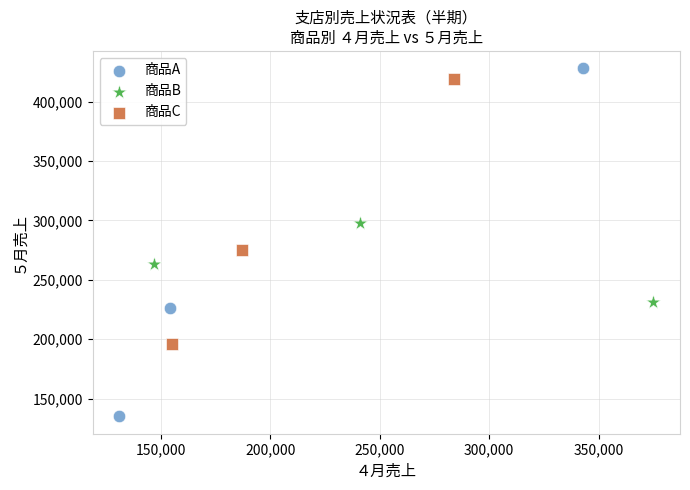

Which series has the largest Y range (max minus min)?

商品A